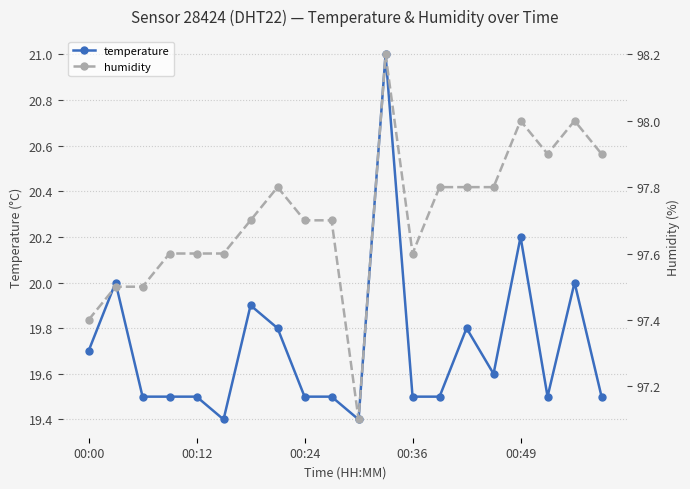

Between 6 and 13, which is larger?

6